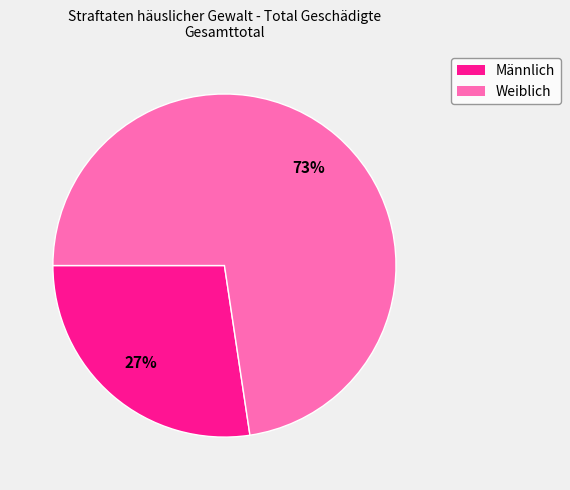

Which category accounts for the majority?

Weiblich